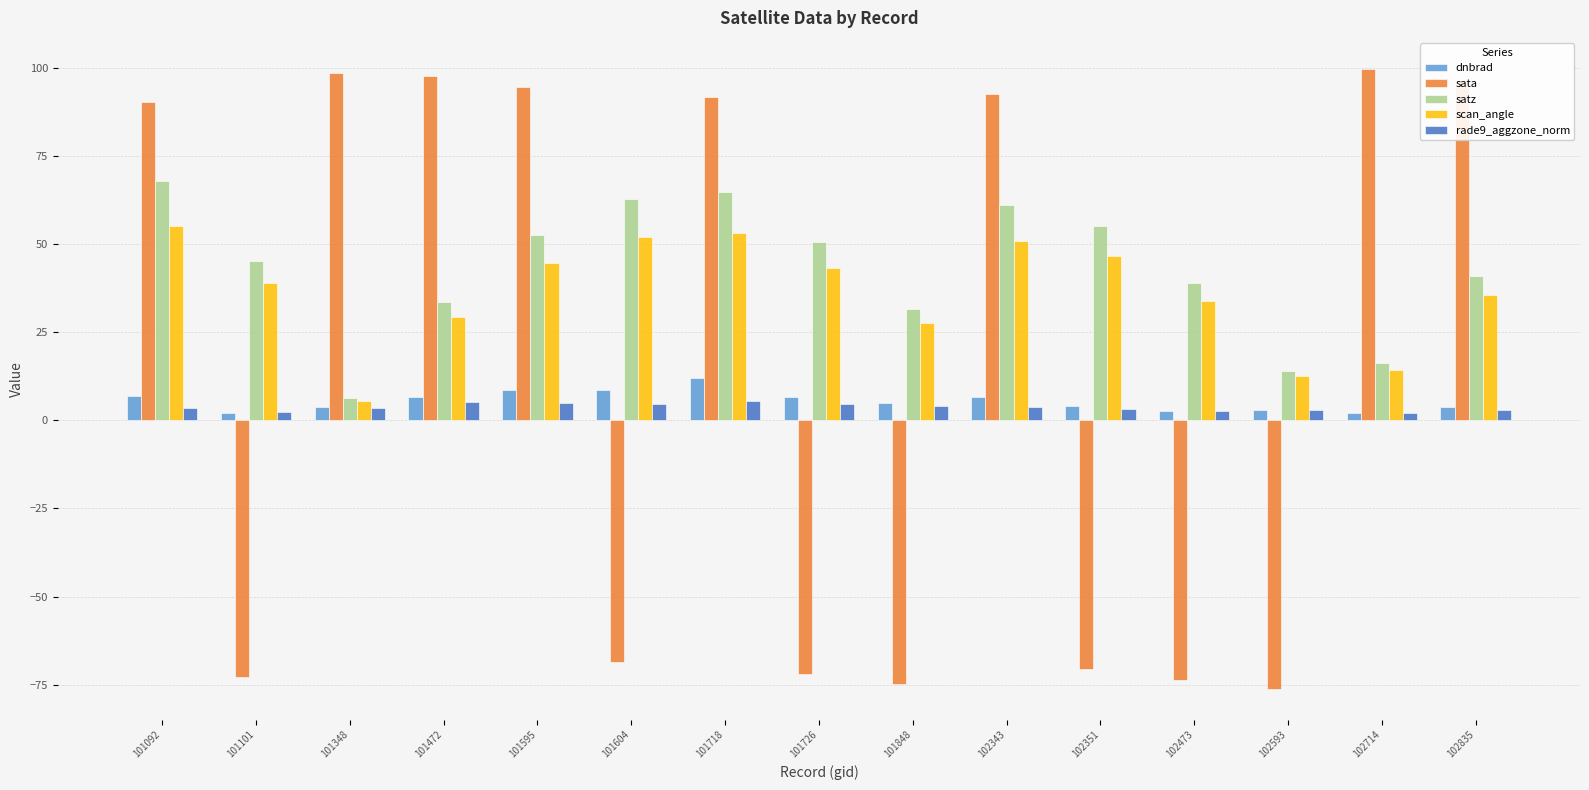

What is the sum of all sata values?

252.8